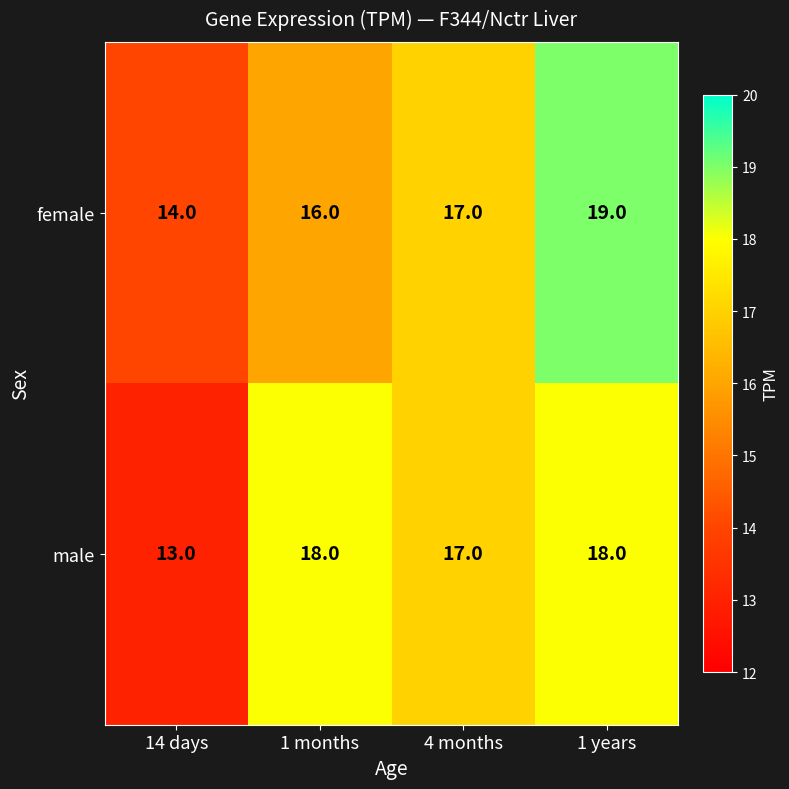

Rank the series at 1 years from highest to lowest value.

female, male